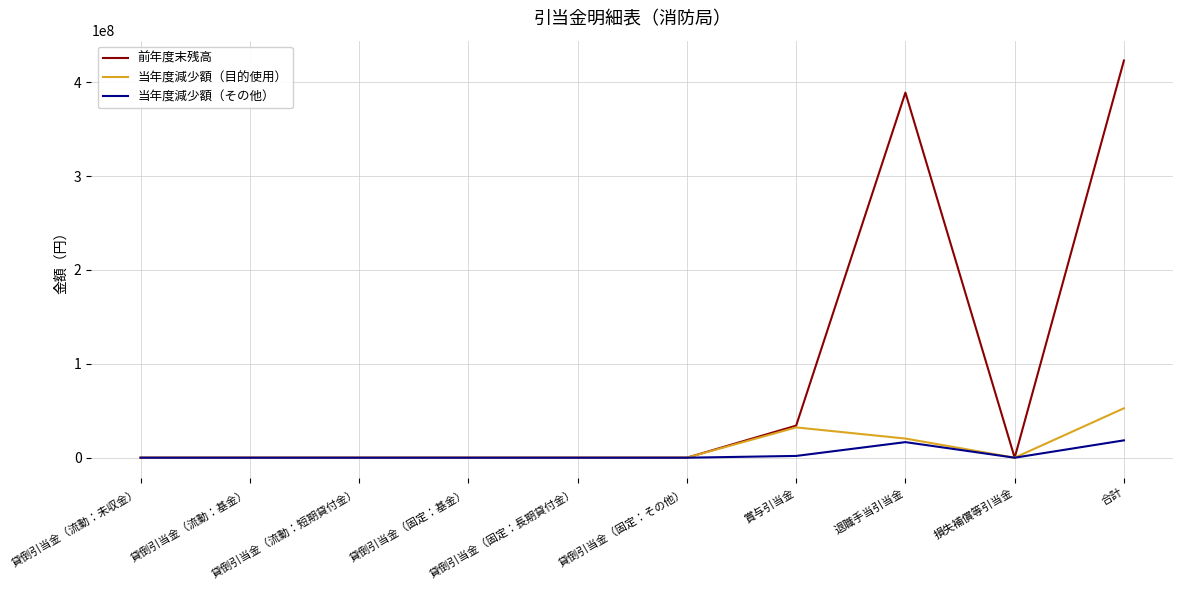

What is the maximum value for 前年度末残高?

423197000